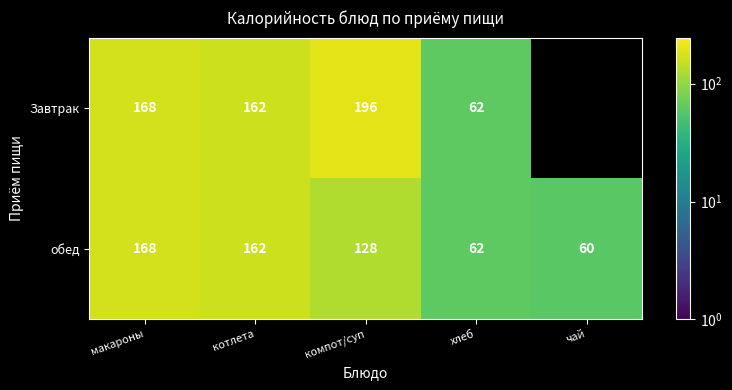

Rank the categories by обед value from lowest to highest.

чай, хлеб, компот/суп, котлета, макароны